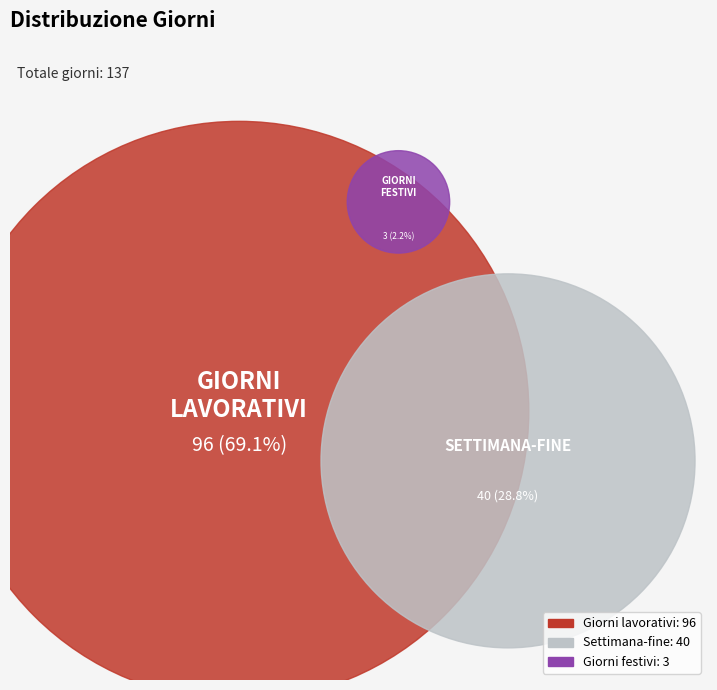

Combined, what portion of the pie is Giorni lavorativi and Giorni festivi?

71.2%